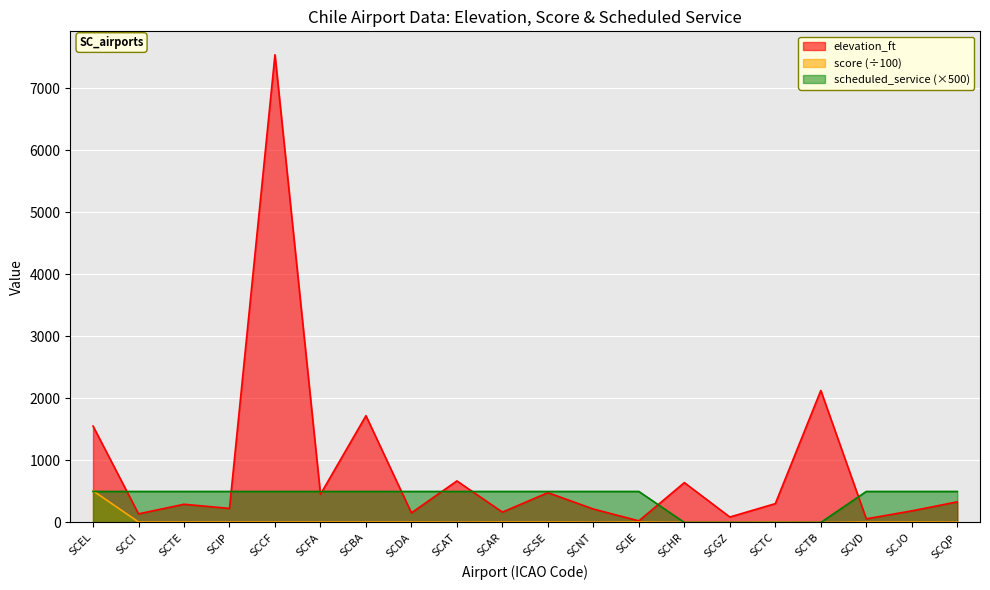

How many values in the elevation_ft series are below 304?

10